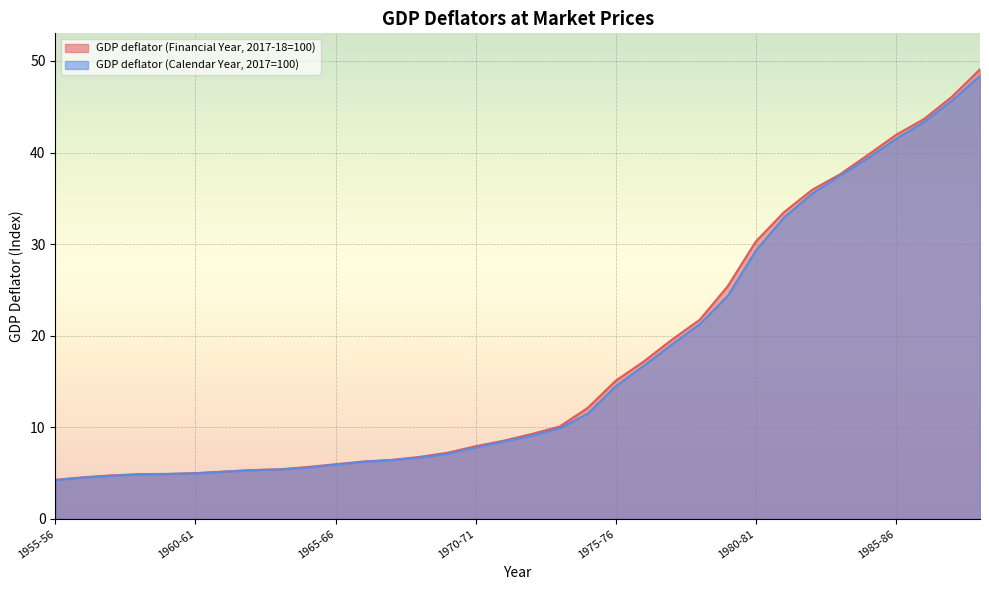

What are all the series names shown in the legend?

GDP deflator (Financial Year, 2017-18=100), GDP deflator (Calendar Year, 2017=100)